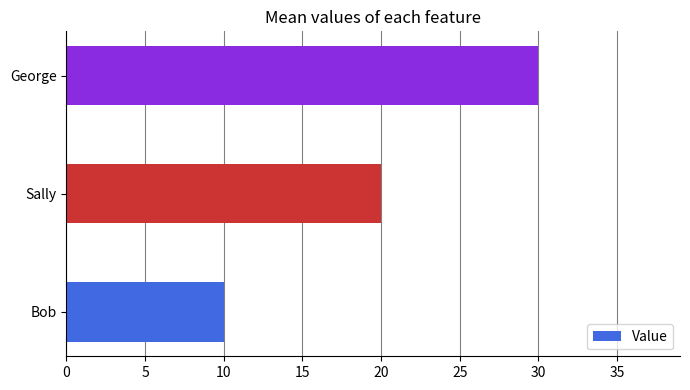

Which category has the highest value across all series?

George